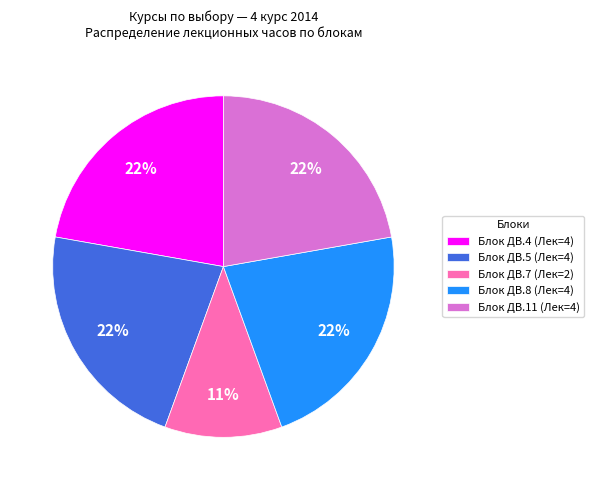

How many segments does this pie chart have?

5